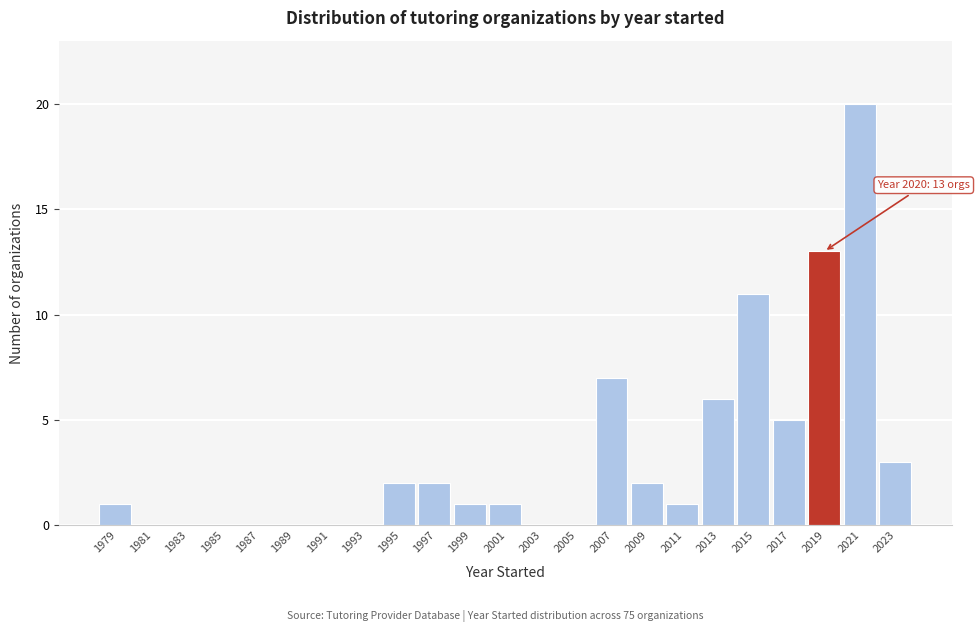

Reading right to left, transcribe all the data shown in this chart.

2023=3	2021=20	2019=13	2017=5	2015=11	2013=6	2011=1	2009=2	2007=7	2005=0	2003=0	2001=1	1999=1	1997=2	1995=2	1993=0	1991=0	1989=0	1987=0	1985=0	1983=0	1981=0	1979=1